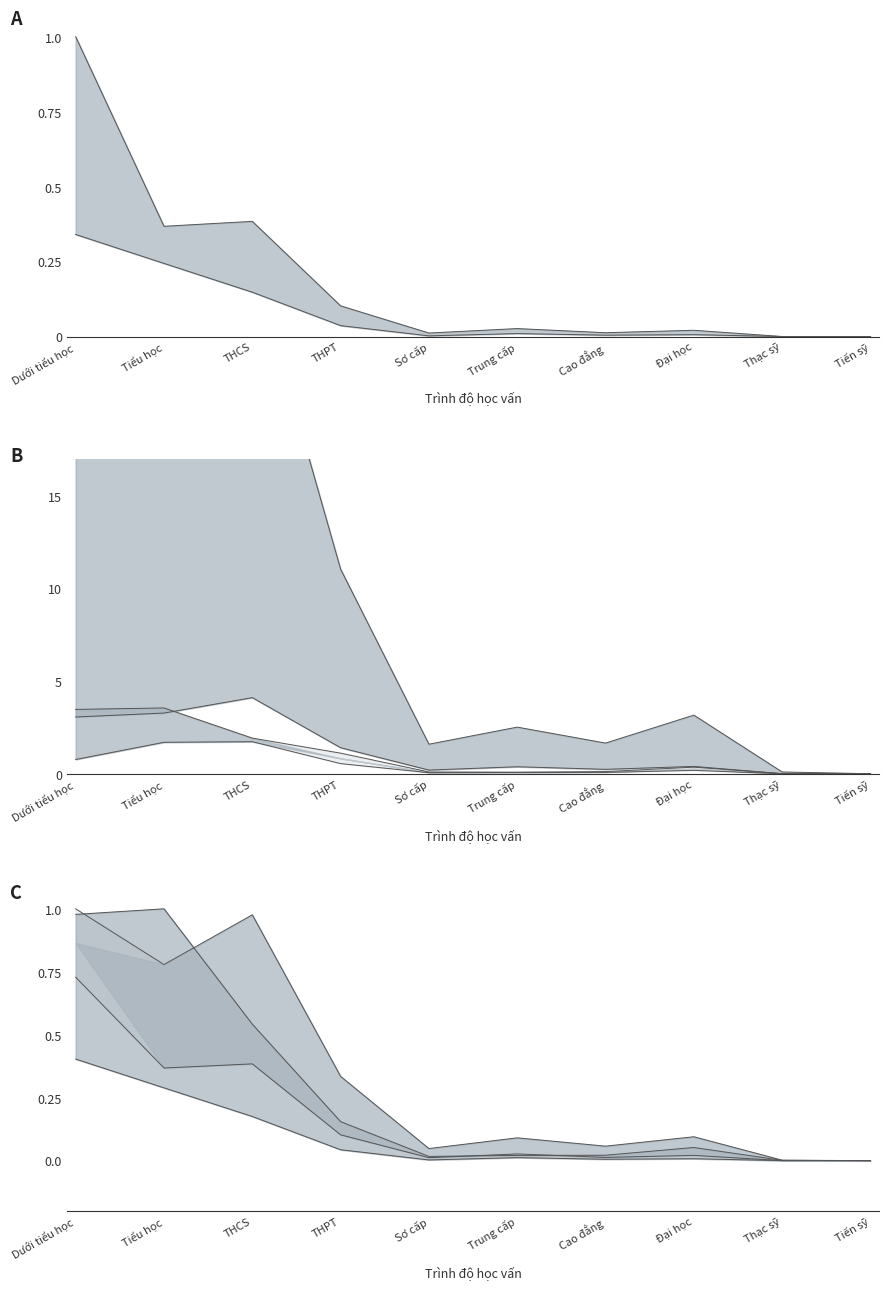

What is the sum of the Tổng số values at Sơ cấp and THPT?

12.7